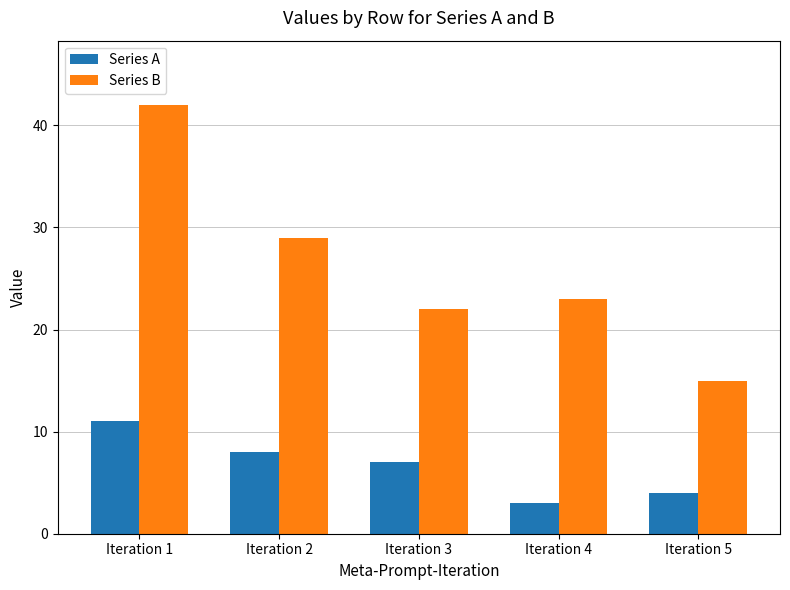

What is the value of the Series B bar at the 3rd from the left?

22